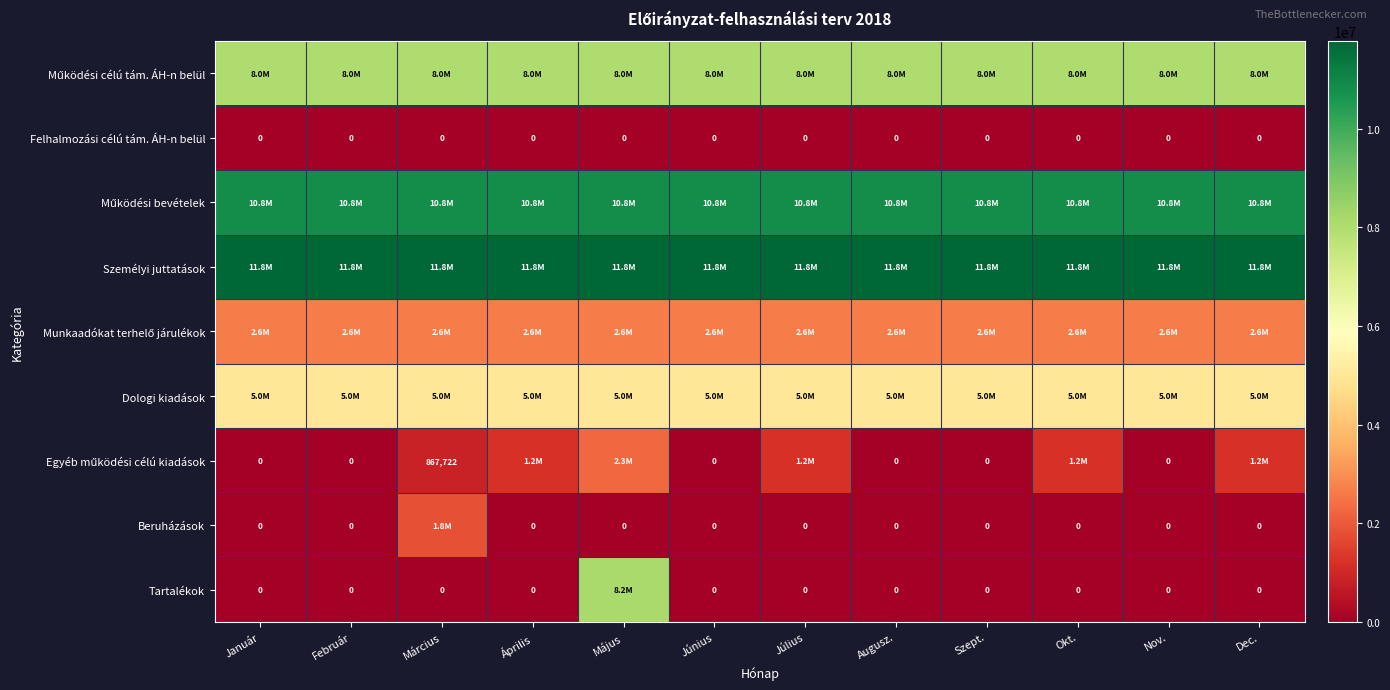

Rank the series by their maximum value, from lowest to highest.

Felhalmozási célú tám. ÁH-n belül, Beruházások, Egyéb működési célú kiadások, Munkaadókat terhelő járulékok, Dologi kiadások, Működési célú tám. ÁH-n belül, Tartalékok, Működési bevételek, Személyi juttatások